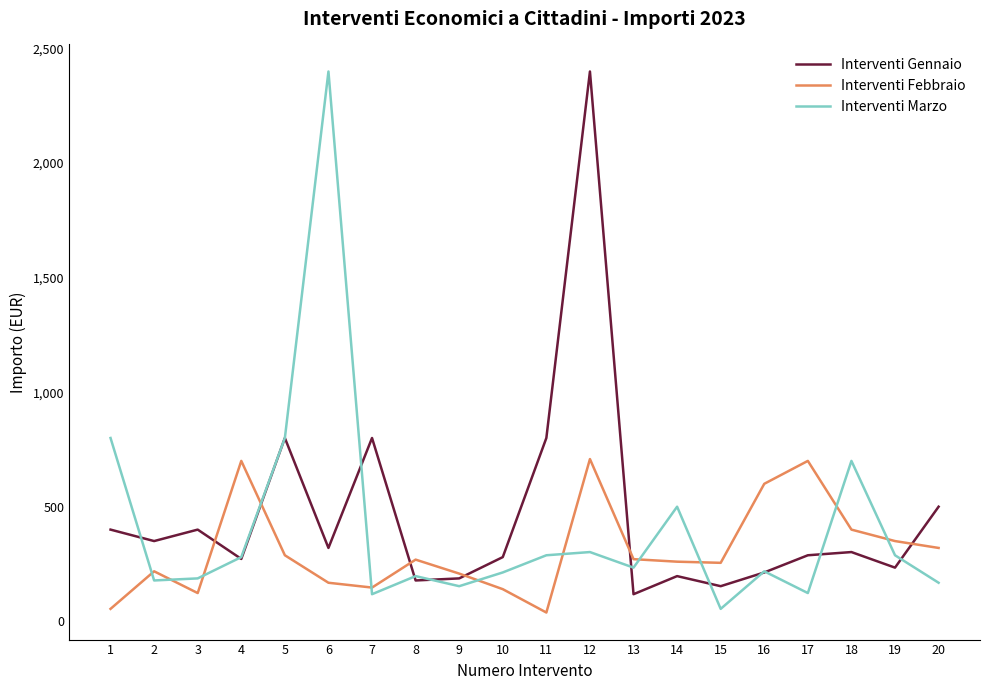

Between 4 and 9, which series saw the biggest shift?

Interventi Febbraio